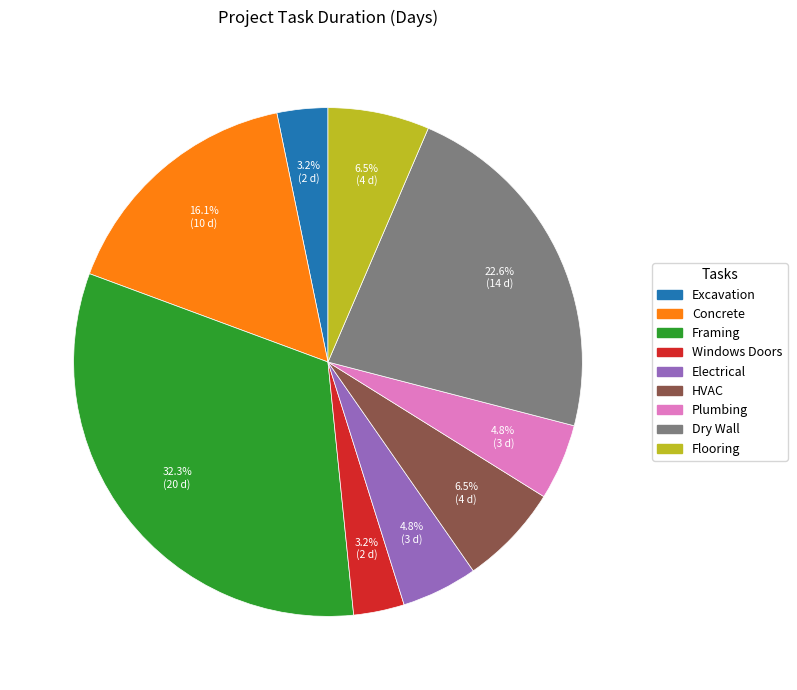

Which slice is the largest?

Framing